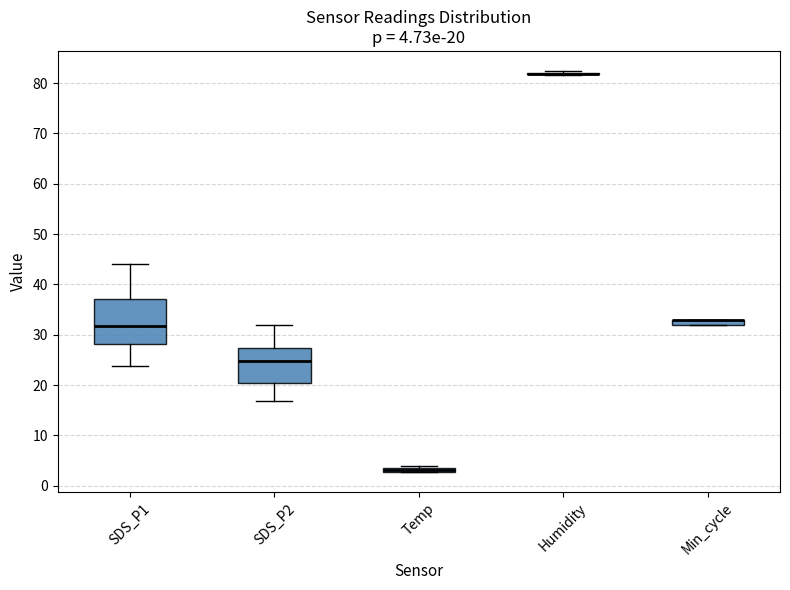

Comparing the boxes themselves (not the whiskers), which one is the tallest?

SDS_P1